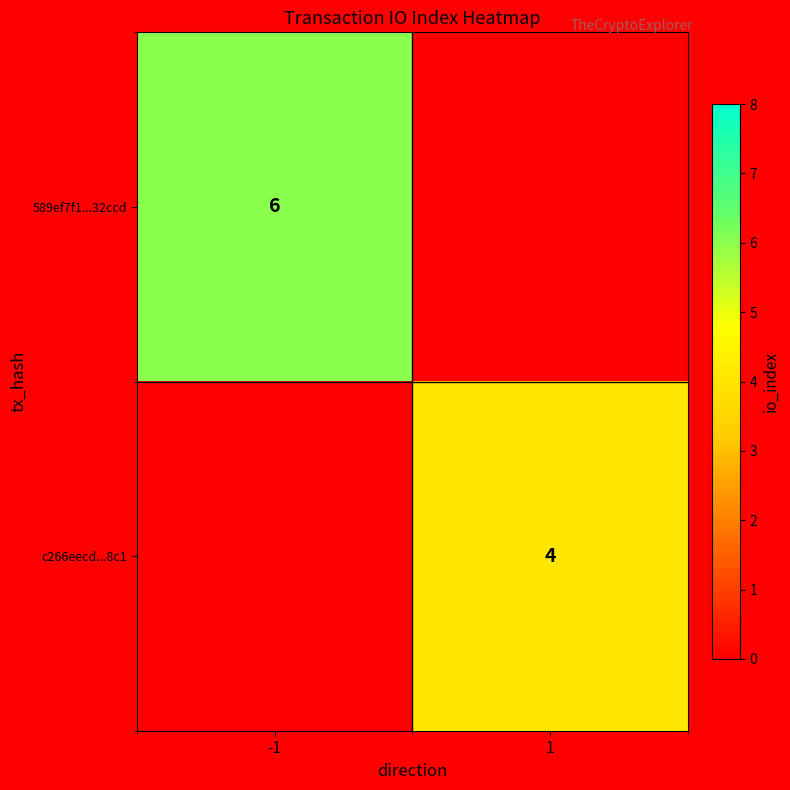

The value of c266eecd...8c1 at 1 is 4. True or false?

True